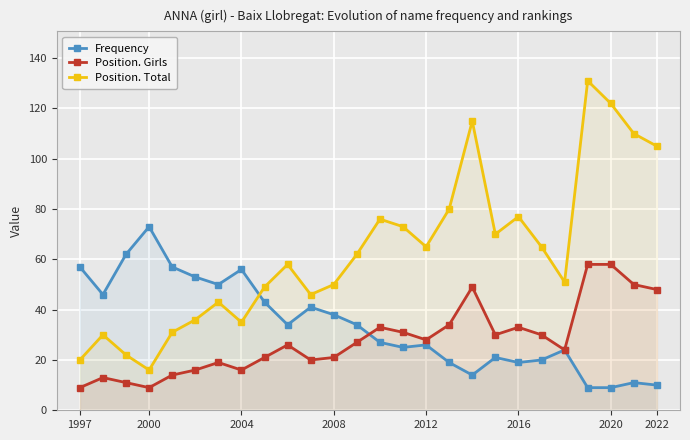

Reading left to right, transcribe all the data shown in this chart.

Frequency: 57	46	62	73	57	53	50	56	43	34	41	38	34	27	25	26	19	14	21	19	20	24	9	9	11	10
Position. Girls: 9	13	11	9	14	16	19	16	21	26	20	21	27	33	31	28	34	49	30	33	30	24	58	58	50	48
Position. Total: 20	30	22	16	31	36	43	35	49	58	46	50	62	76	73	65	80	115	70	77	65	51	131	122	110	105